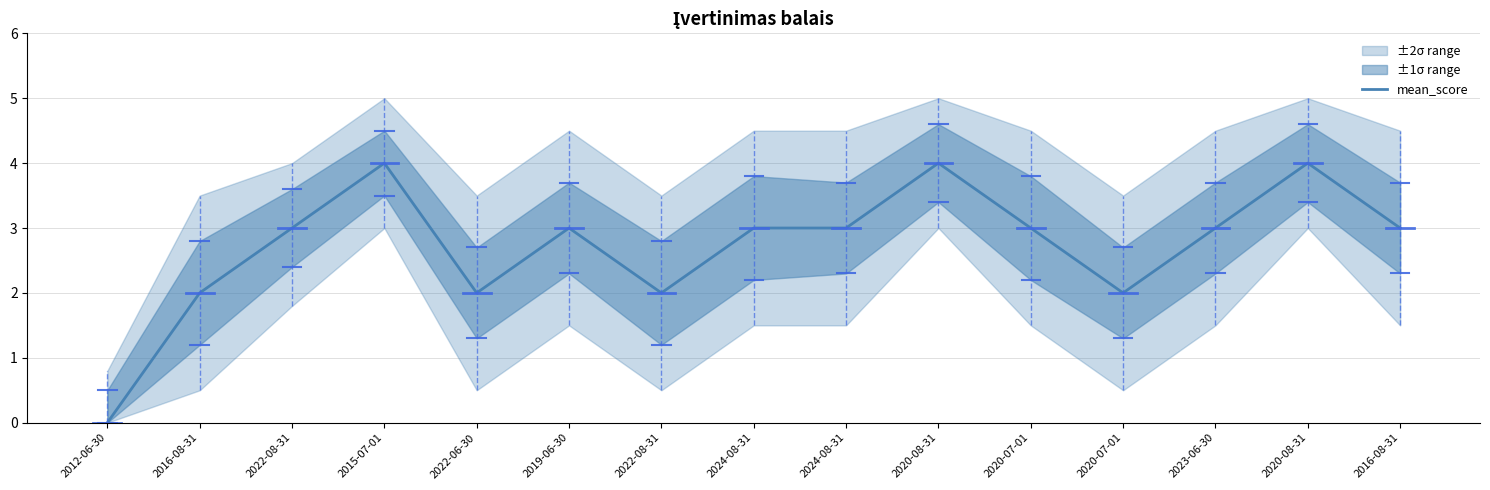

True or false: there are more than 1 points higher than both neighbors.

True